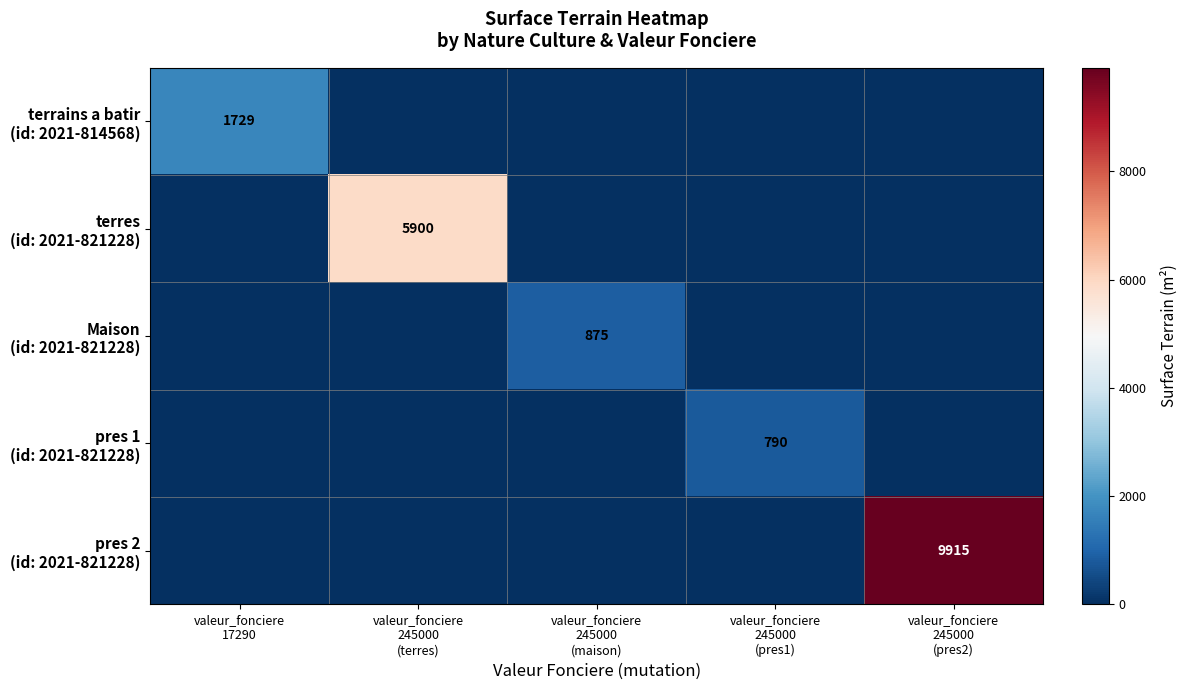

Between valeur_fonciere 245000 (pres1) and valeur_fonciere 245000 (pres2), which series saw the biggest shift?

pres 2 (id: 2021-821228)